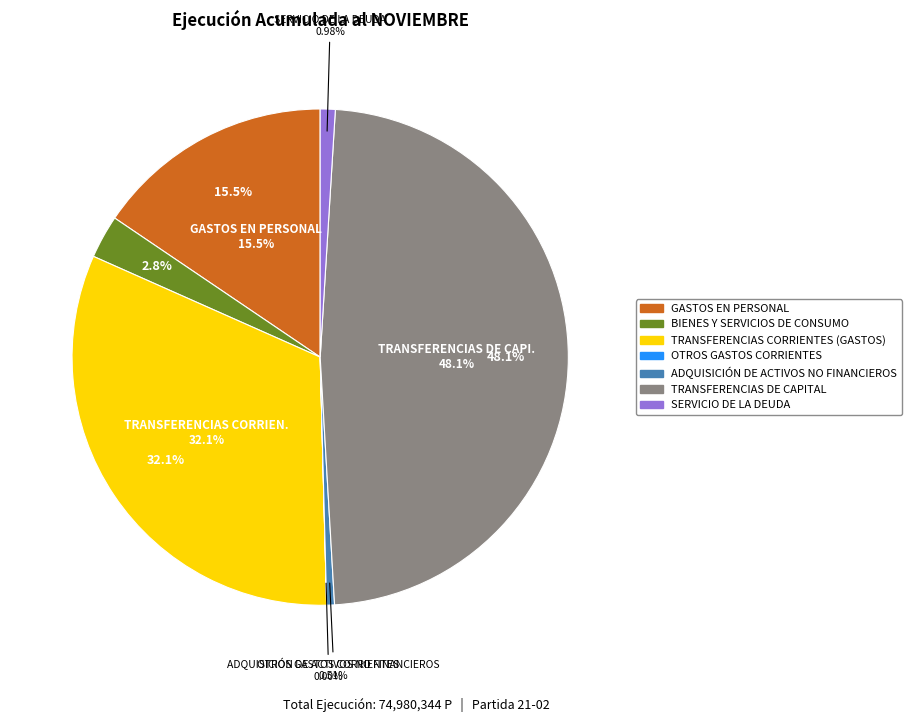

Which category has the smallest portion of the pie?

OTROS GASTOS CORRIENTES